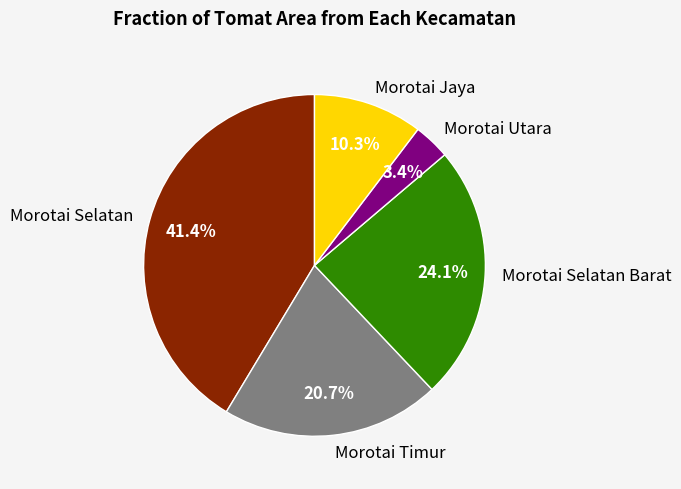

The Morotai Utara slice represents 16% of the pie. True or false?

False